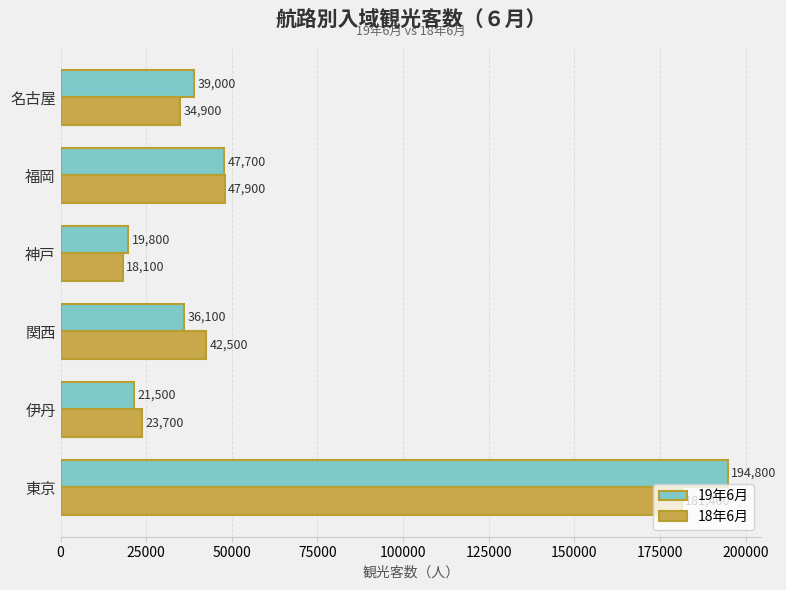

Which series has the largest total across all categories?

19年6月